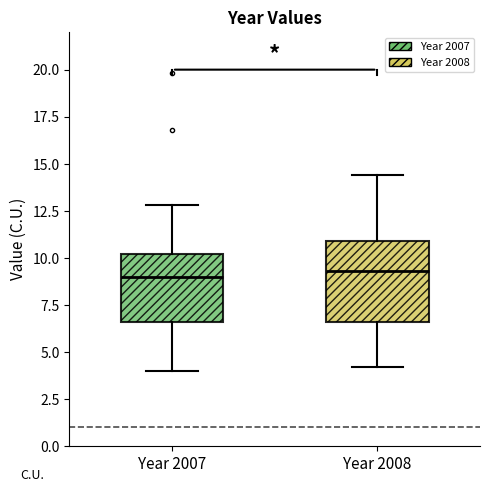

Reading left to right, read every box against the y-axis: the position of its median line, the range the box covers, and the ends of its whiskers. The values are not printed on the chart, so give them approximately, as read against the axis.

Year 2007: median 9.0, box 6.5 to 10.0, whiskers 4.0 to 13.0
Year 2008: median 9.5, box 6.5 to 11.0, whiskers 4.0 to 14.5